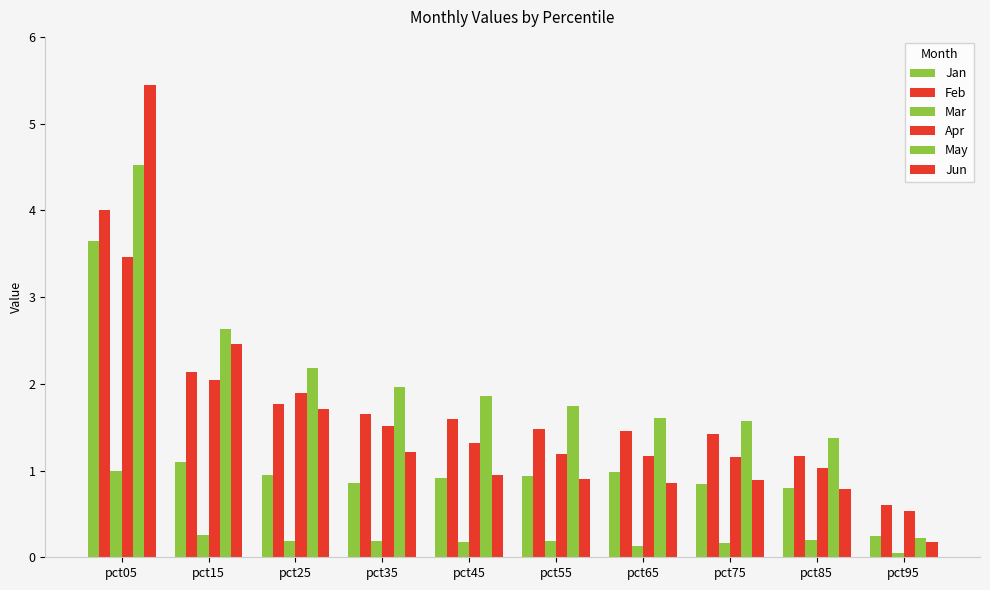

How many categories are shown in the chart?

10